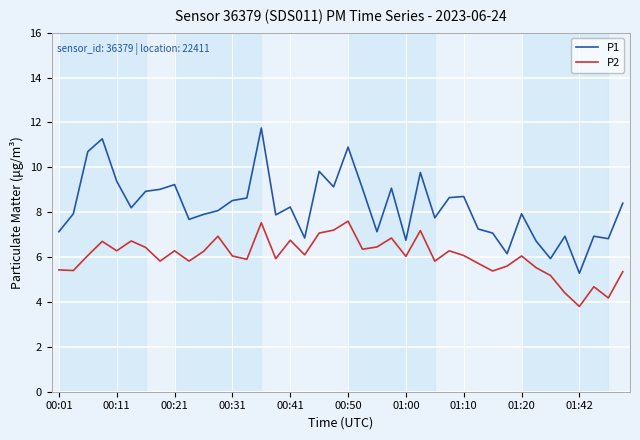

Which series has the largest total across all categories?

P1